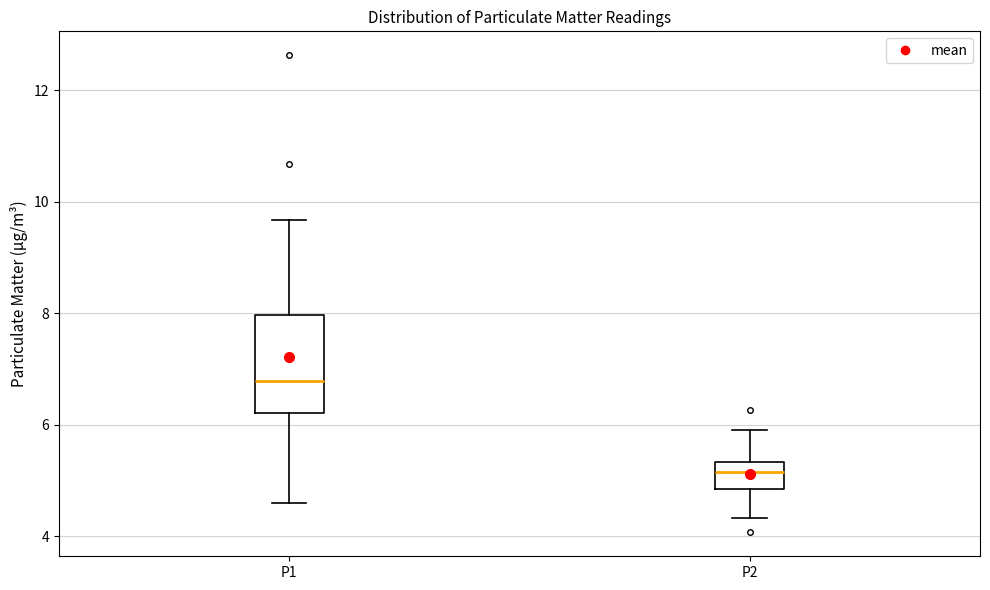

Which box's median line is the lowest?

P2